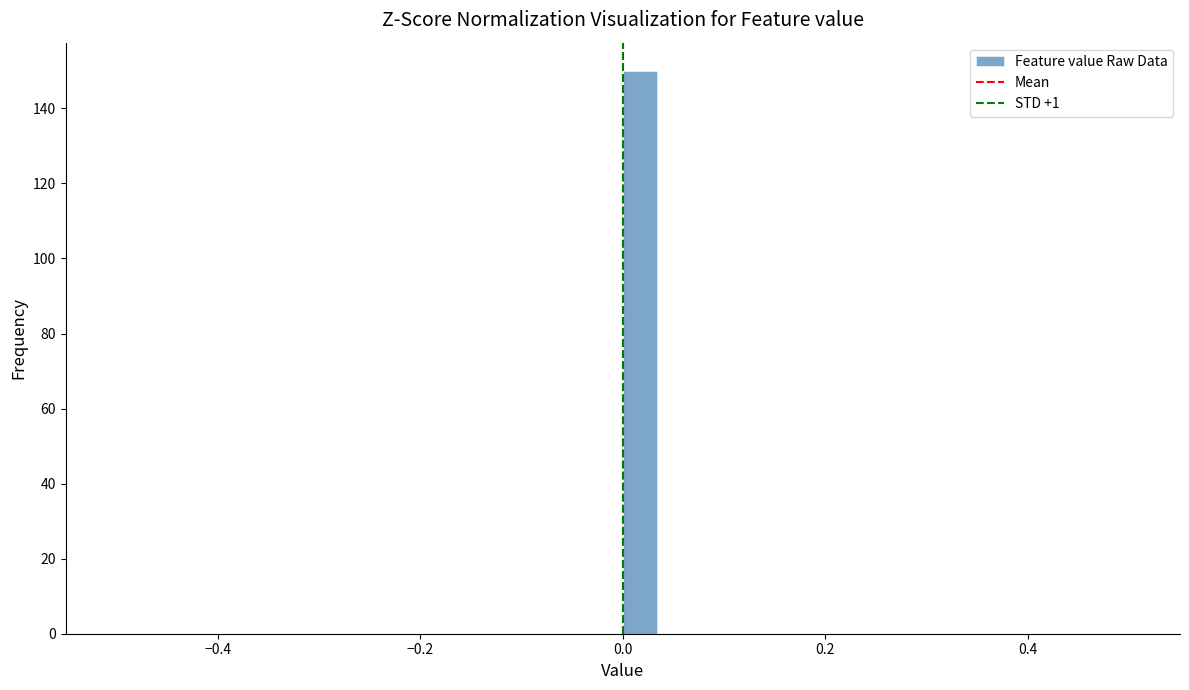

Around what value on the x-axis is the tallest bar? Give the approximate position of its centre, as read against the axis.

0.02